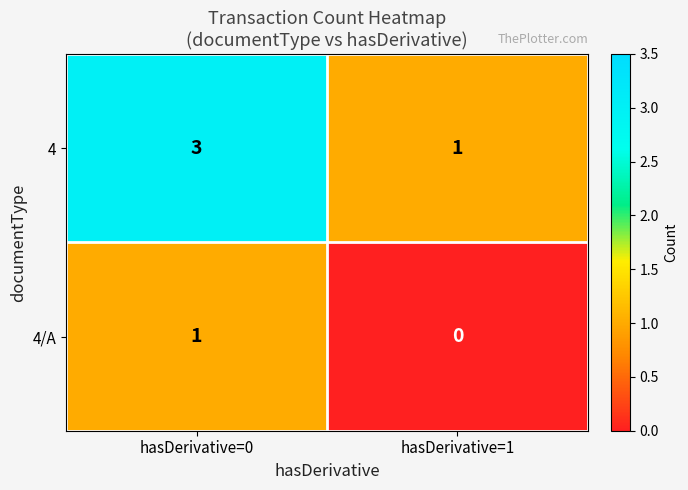

What is the difference between the highest and lowest values at hasDerivative=1?

1